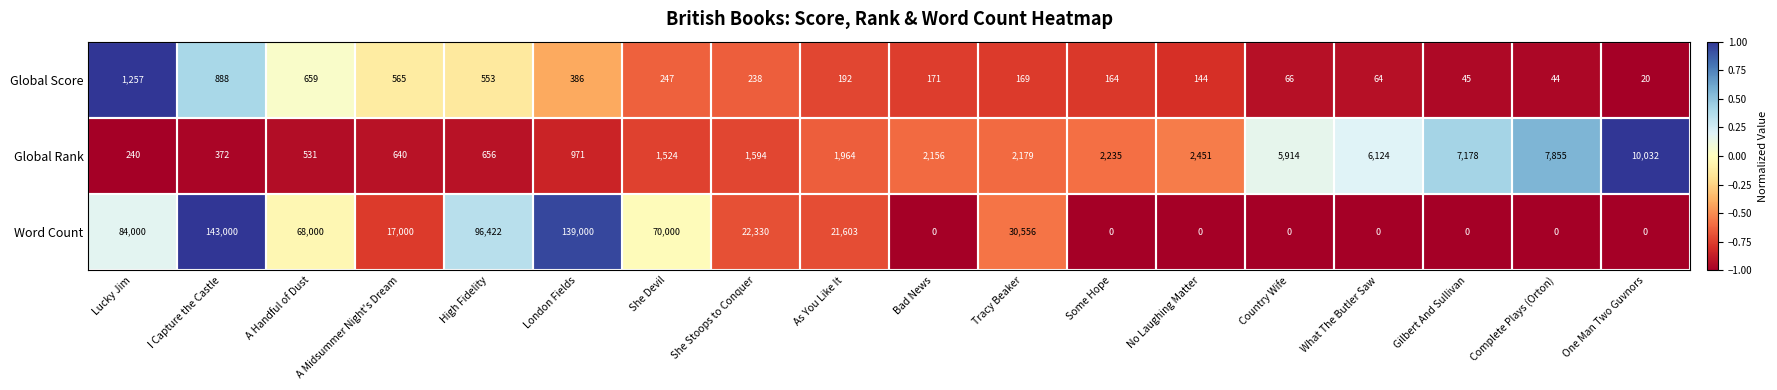

Count the number of categories in the chart.

18